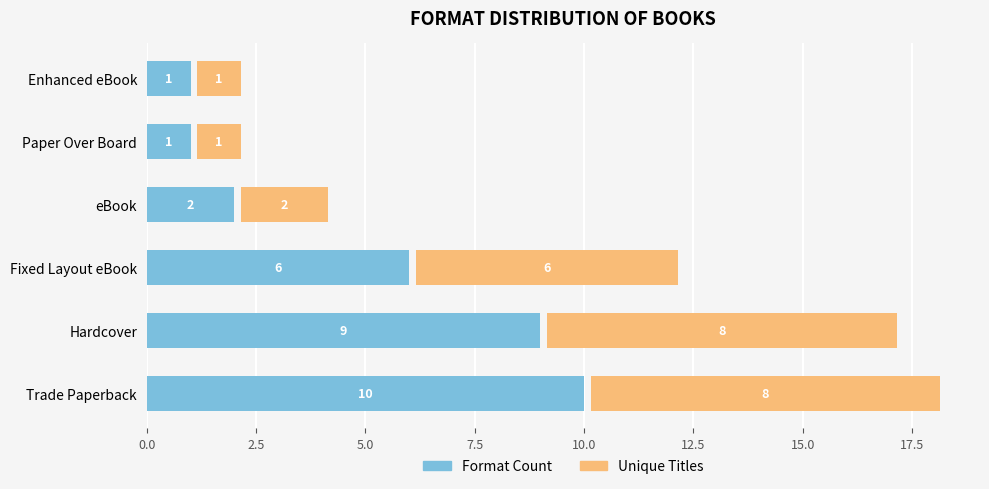

Rank the series by their average value, from highest to lowest.

Format Count, Unique Titles